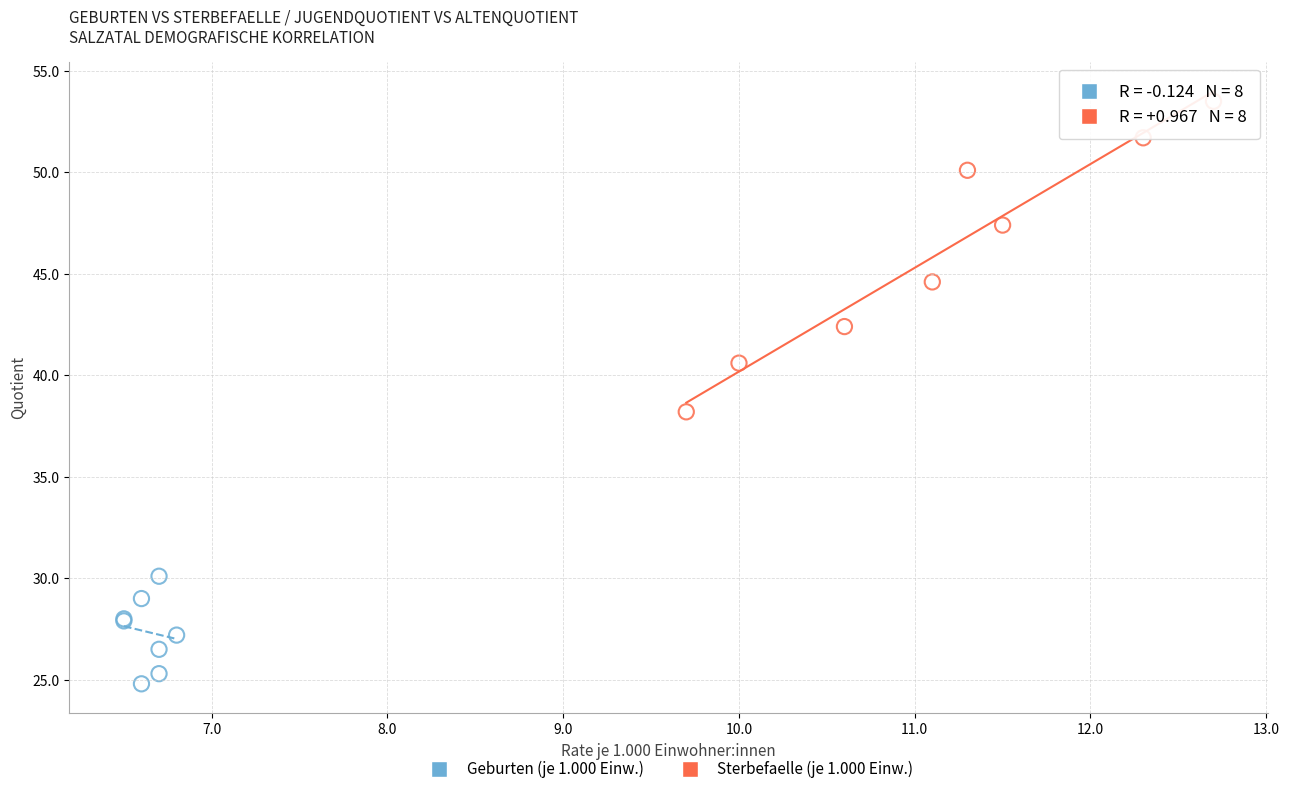

Which series has the largest Y range (max minus min)?

Sterbefaelle (je 1.000 Einw.)